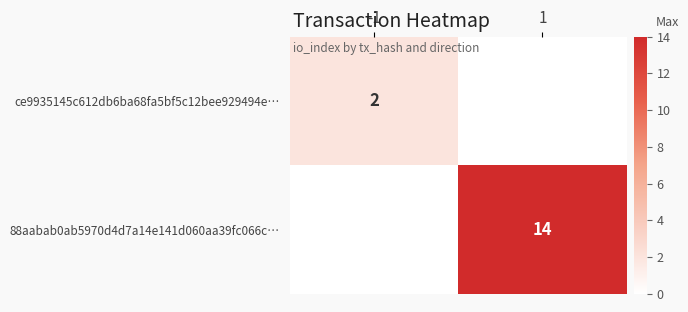

The ce9935145c612db6ba68fa5bf5c12bee929494e… series shows 2 at -1. True or false?

True